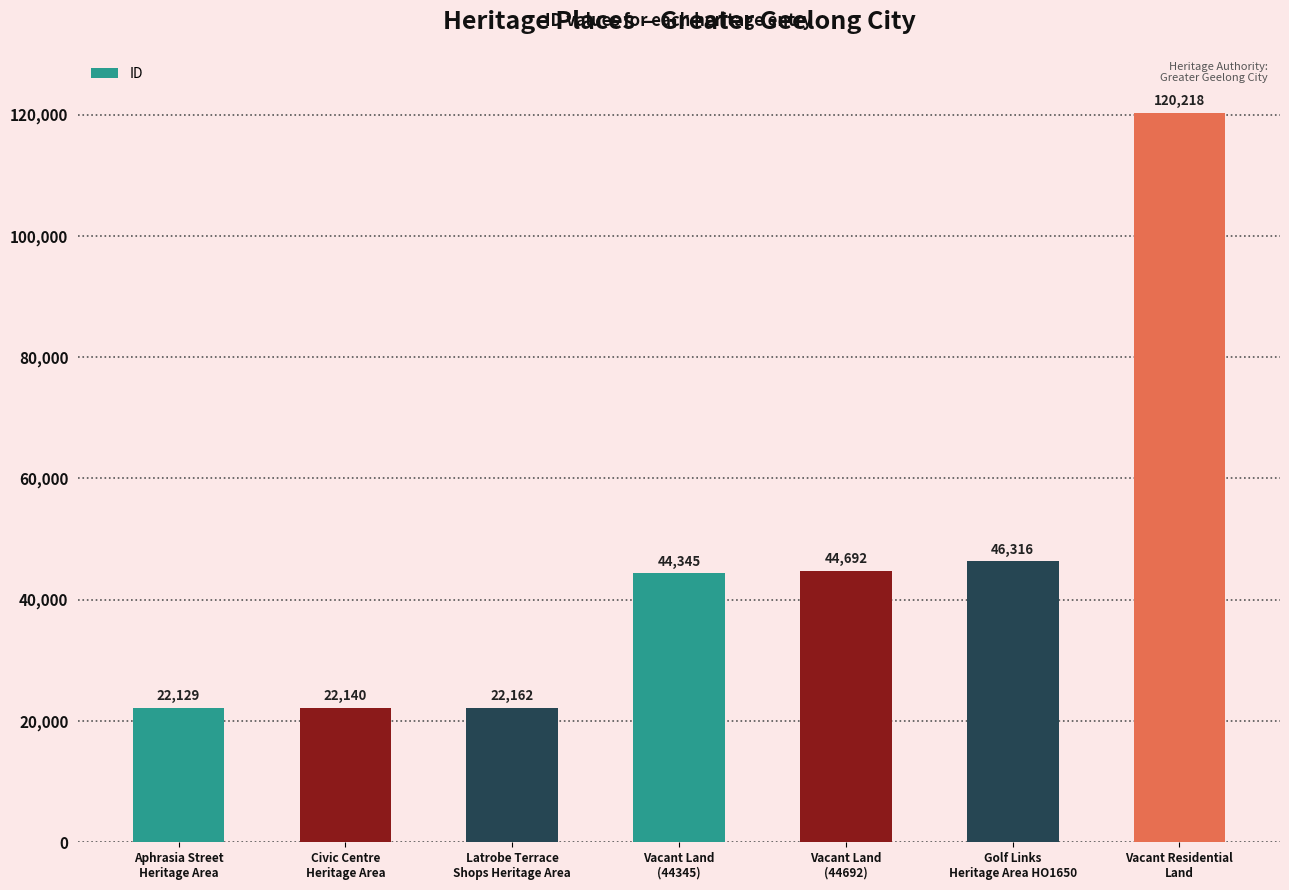

Is it true that the value at Aphrasia Street
Heritage Area is 12288?

False